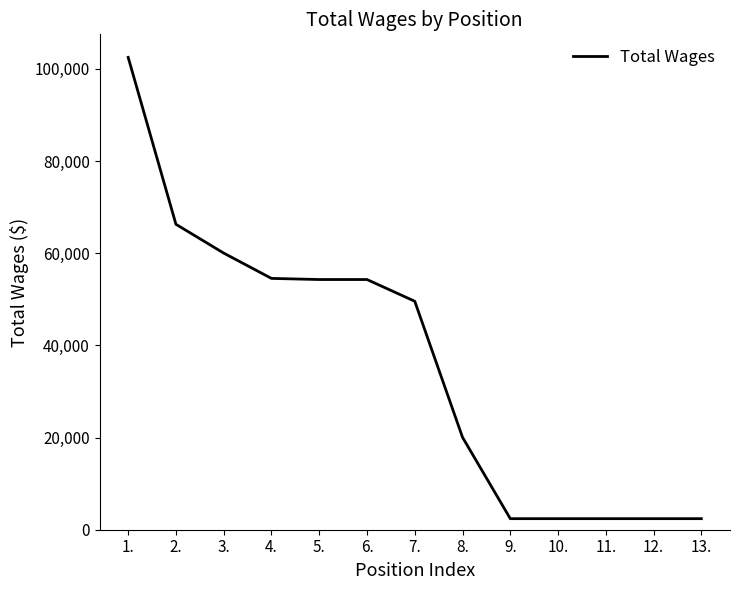

Read the value at 11..

2400